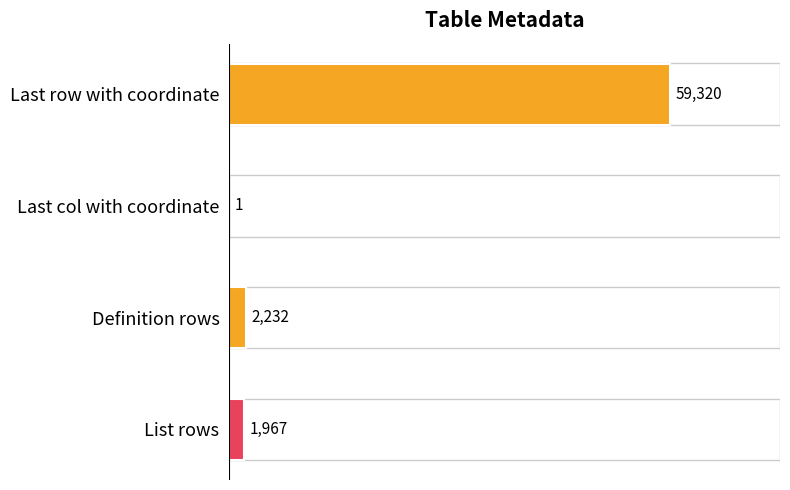

Reading top to bottom, list all the values displayed in this chart.

Last row with coordinate=59320	Last col with coordinate=1	Definition rows=2232	List rows=1967